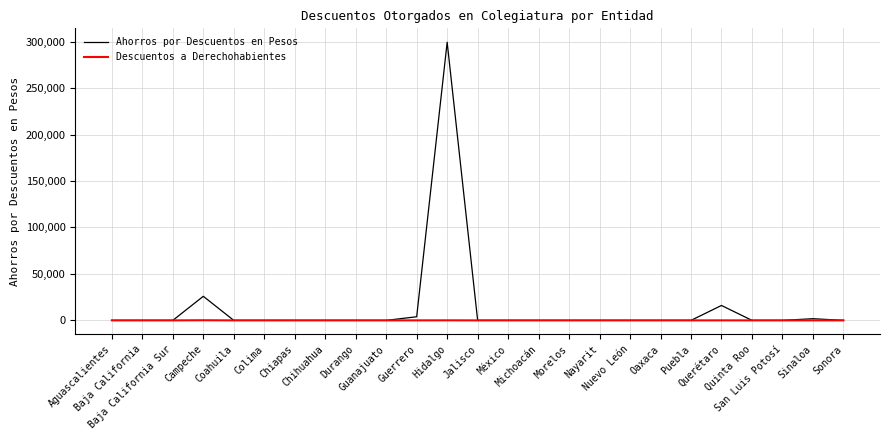

Does the chart have visible grid lines?

Yes